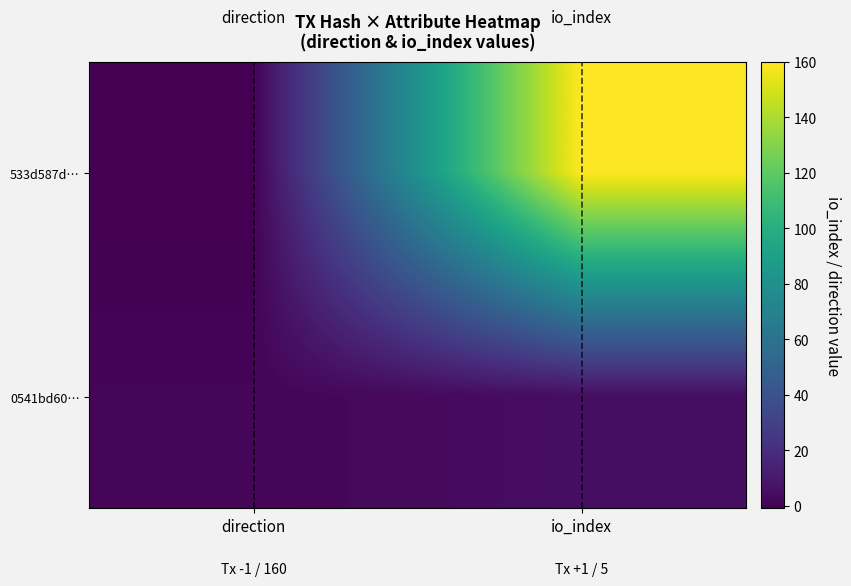

List the series in order of their peak value, highest first.

533d587d…, 0541bd60…